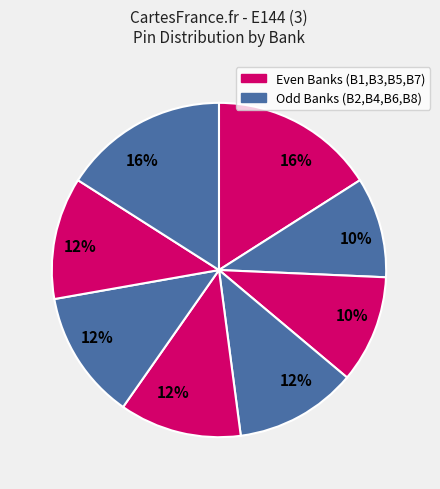

To the nearest percent, what is the average slice percentage?

12%